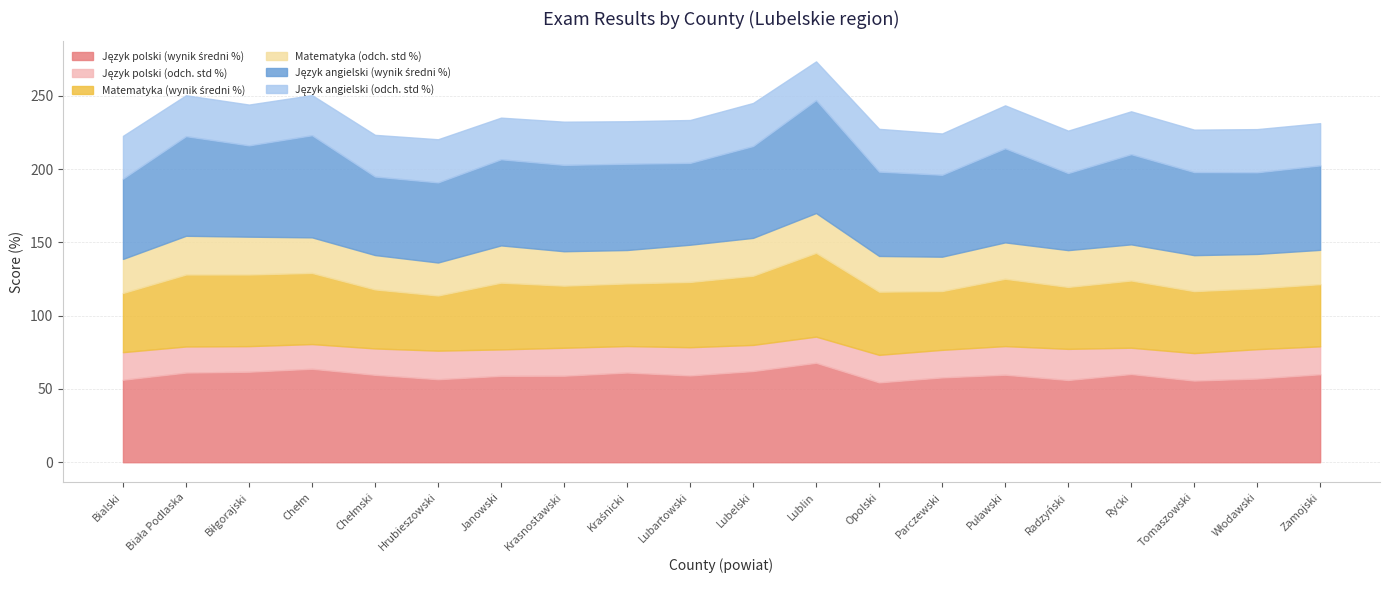

Which has a higher value, Chełm or Radzyński?

Chełm